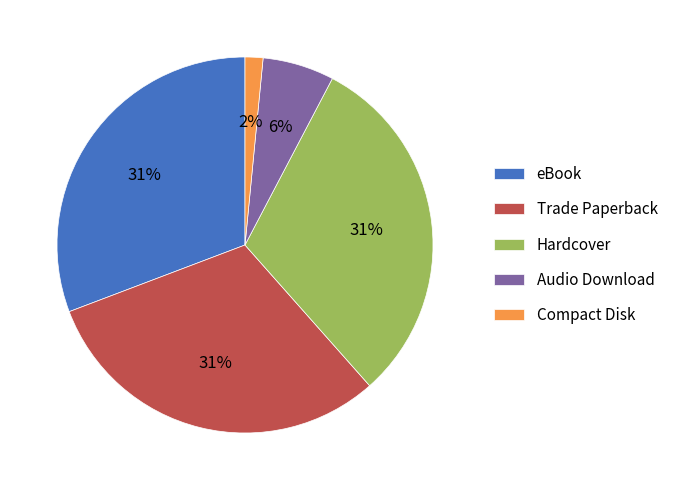

Which slice is the smallest?

Compact Disk